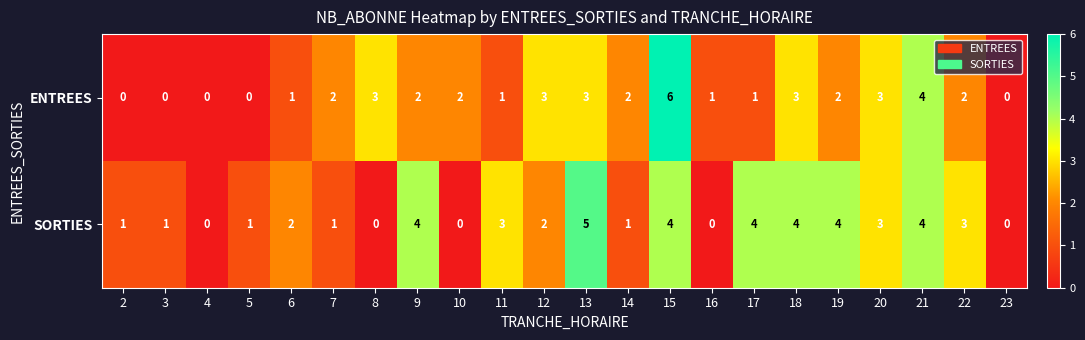

What is the difference between the highest and lowest values at 8?

3